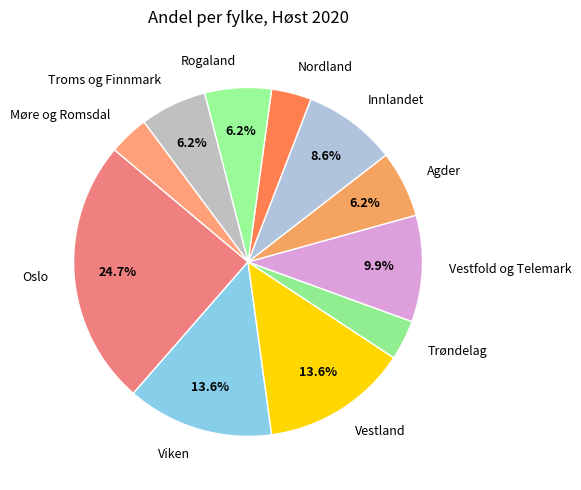

To the nearest percent, what is the average slice percentage?

9%